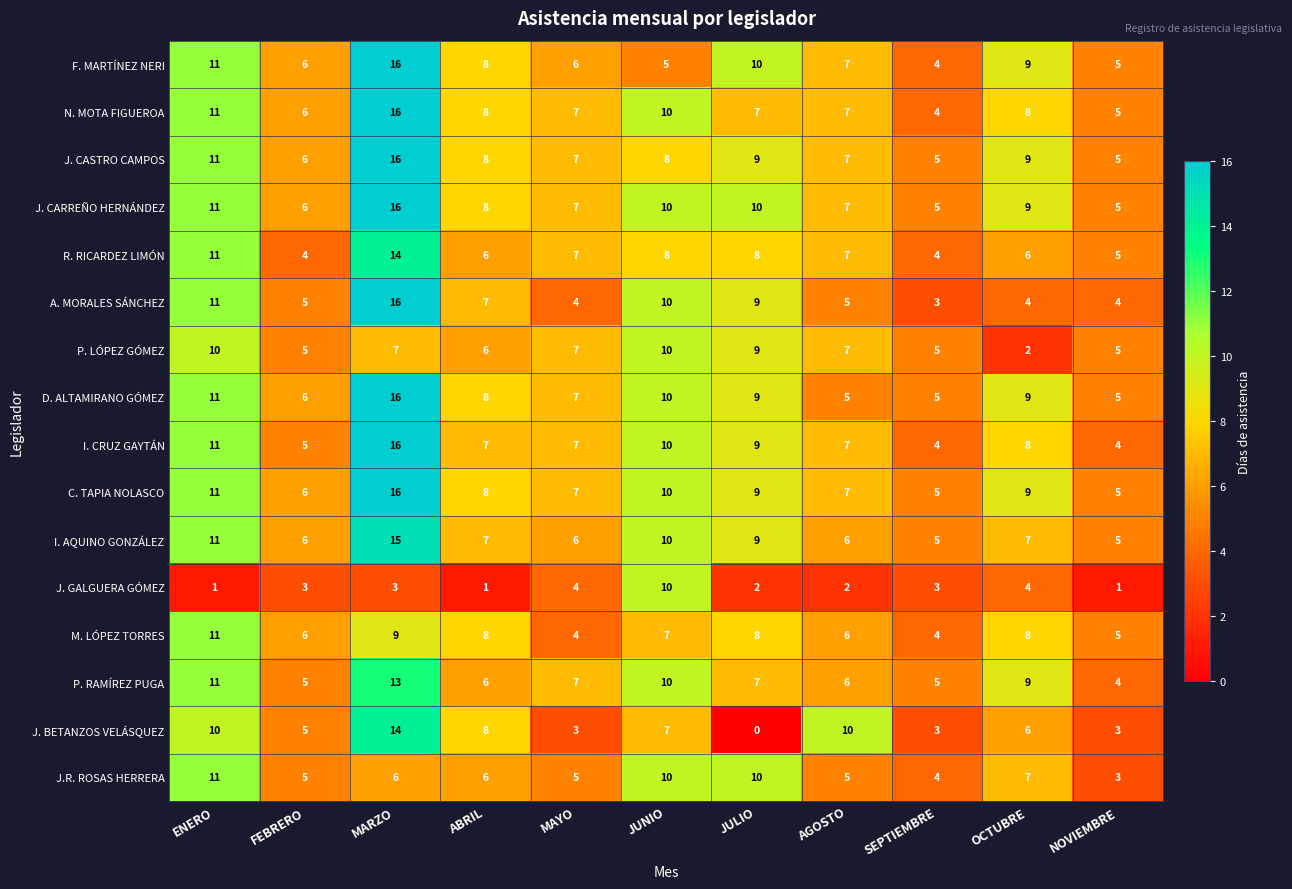

What is the maximum value for F. MARTÍNEZ NERI?

16